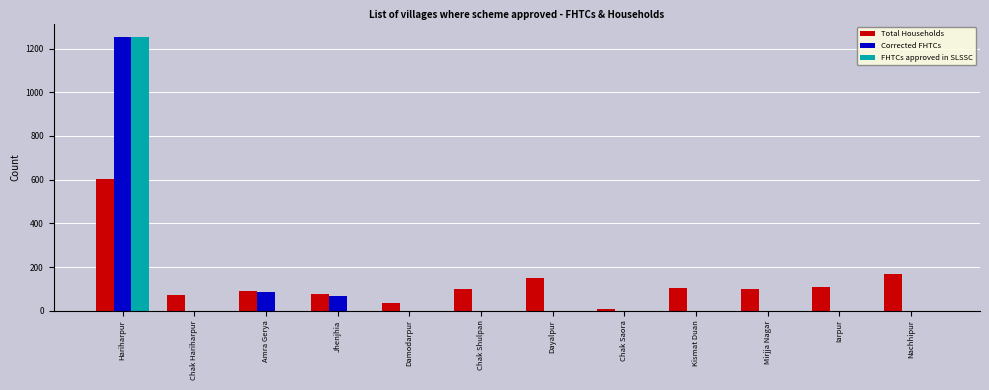

The value of FHTCs approved in SLSSC at Jhenjhia is 0. True or false?

True